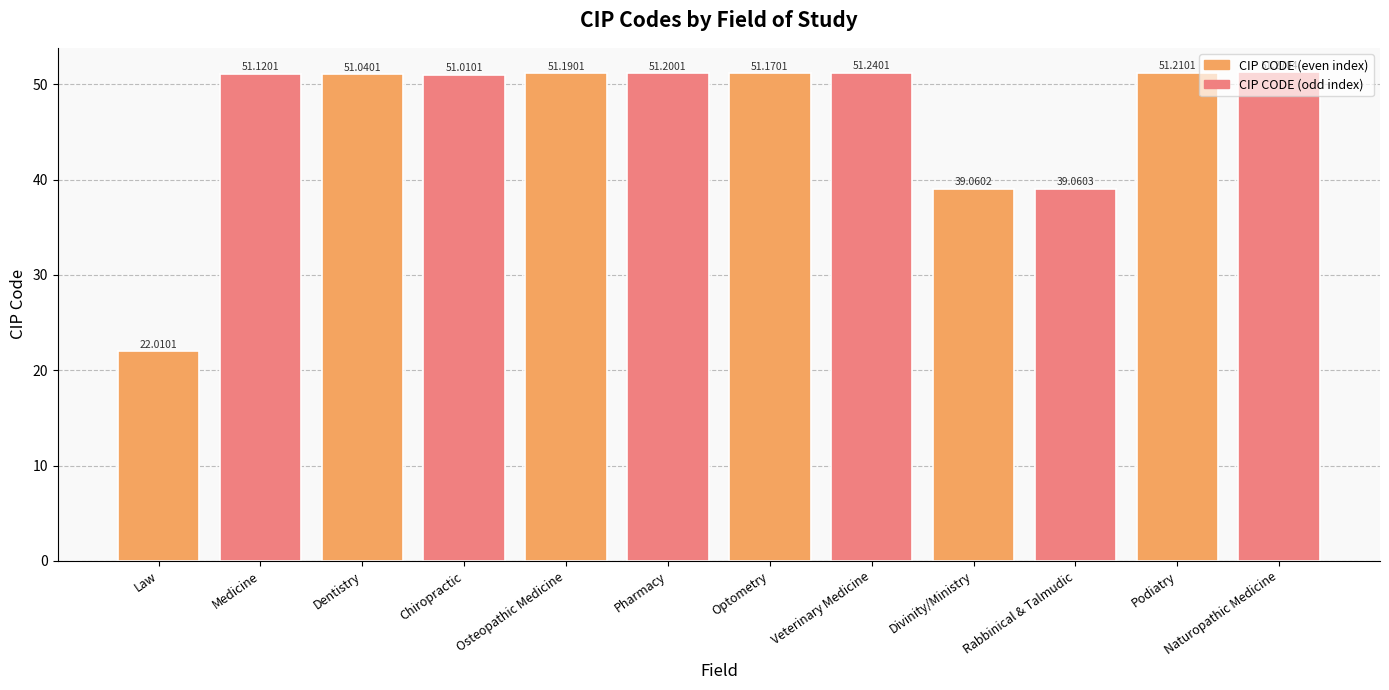

What is the difference between the maximum and second lowest values?

12.2